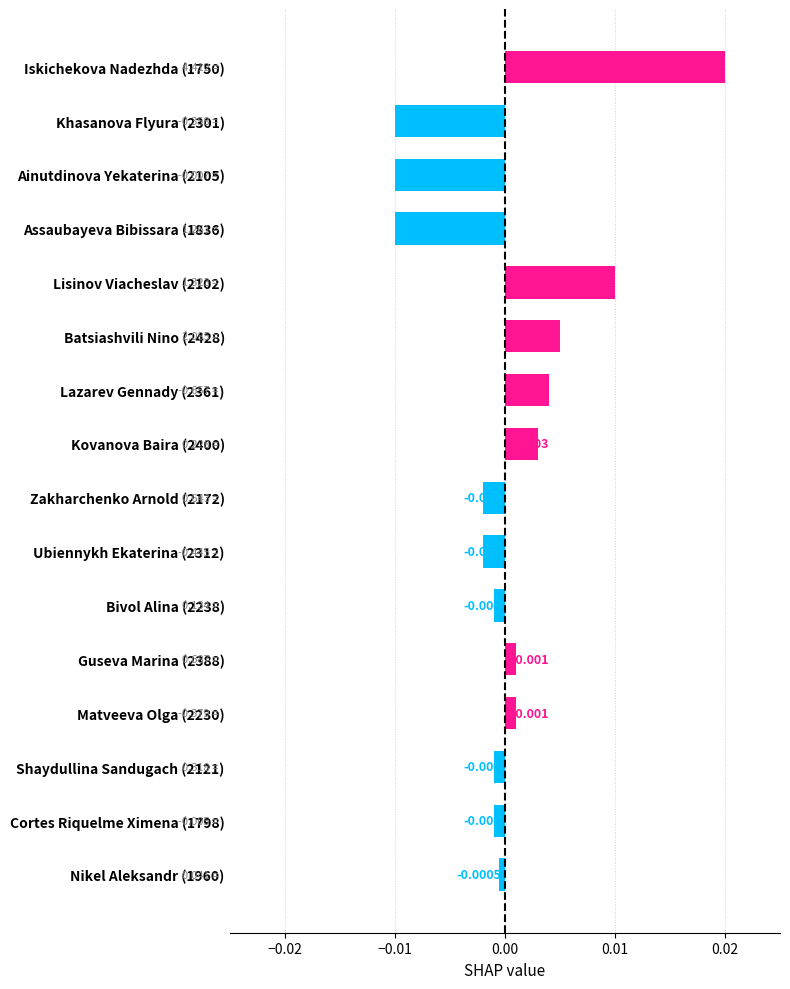

Are the bars horizontal?

Yes